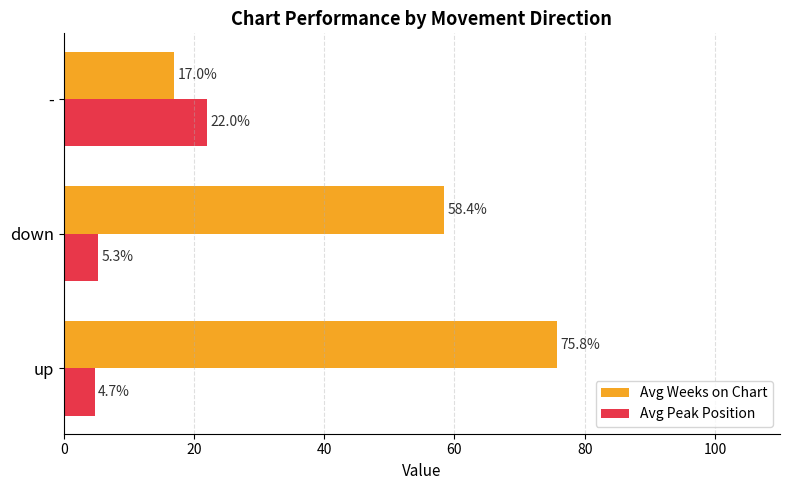

Which series has the largest total across all categories?

Avg Weeks on Chart